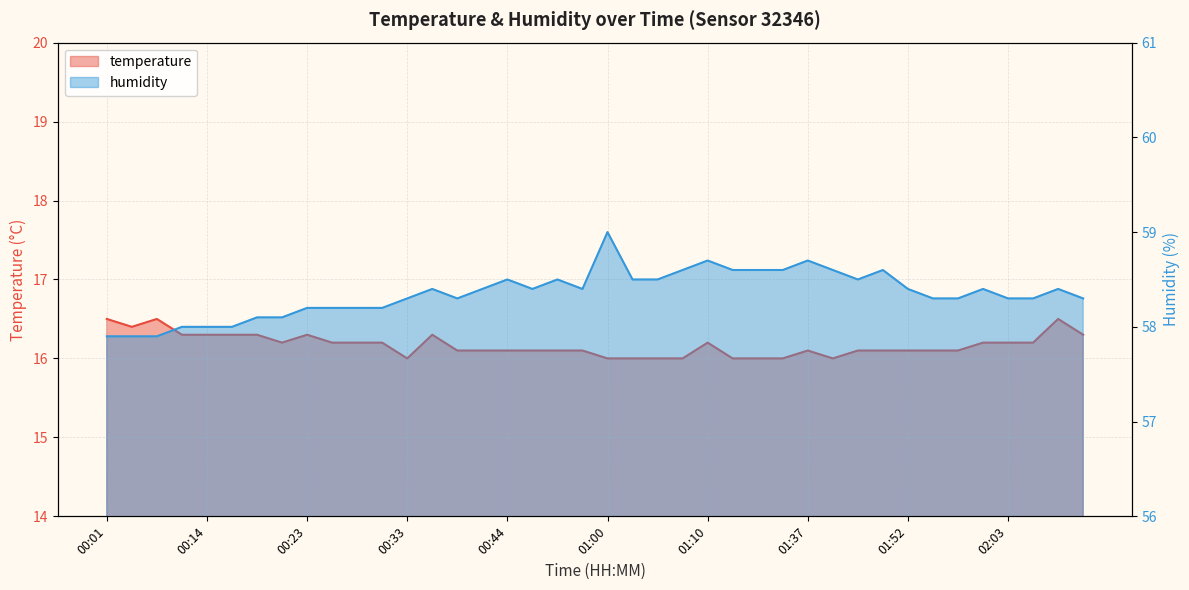

What is the label of the 33rd point from the right?

00:21